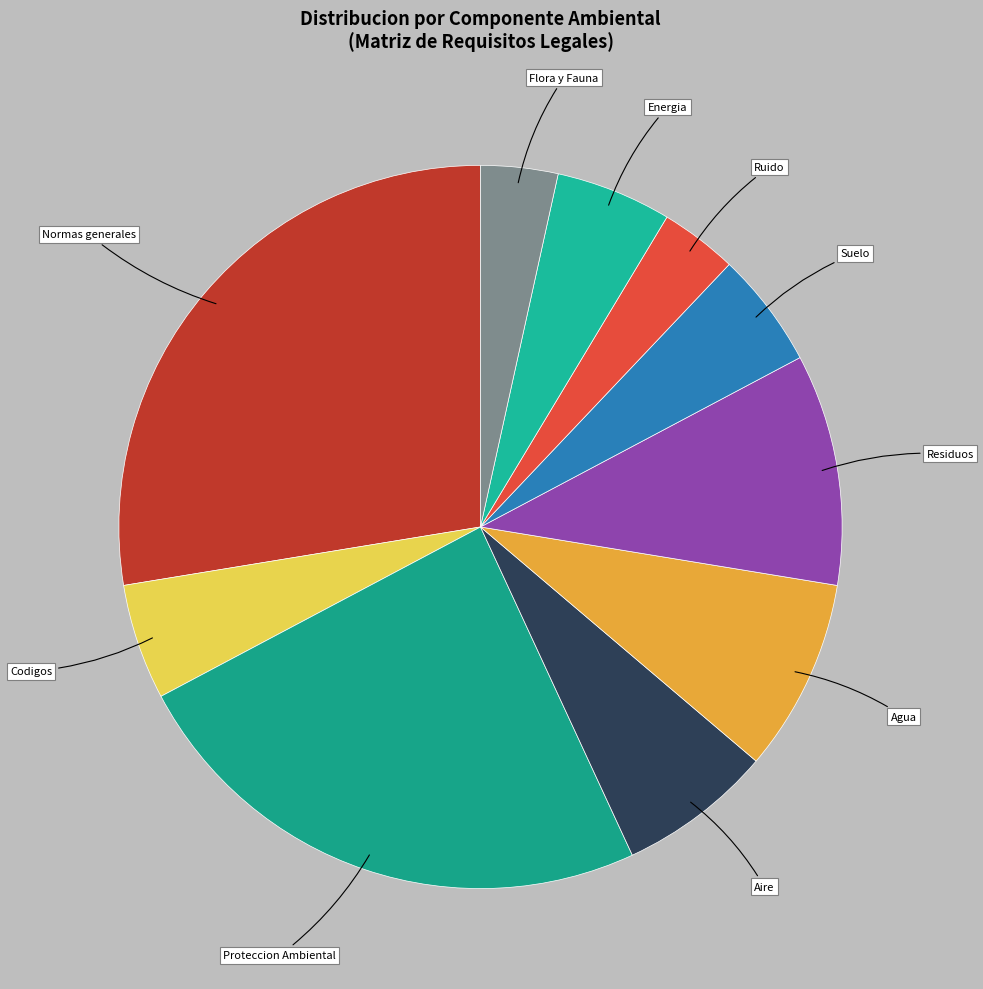

How many slices are in this pie chart?

10